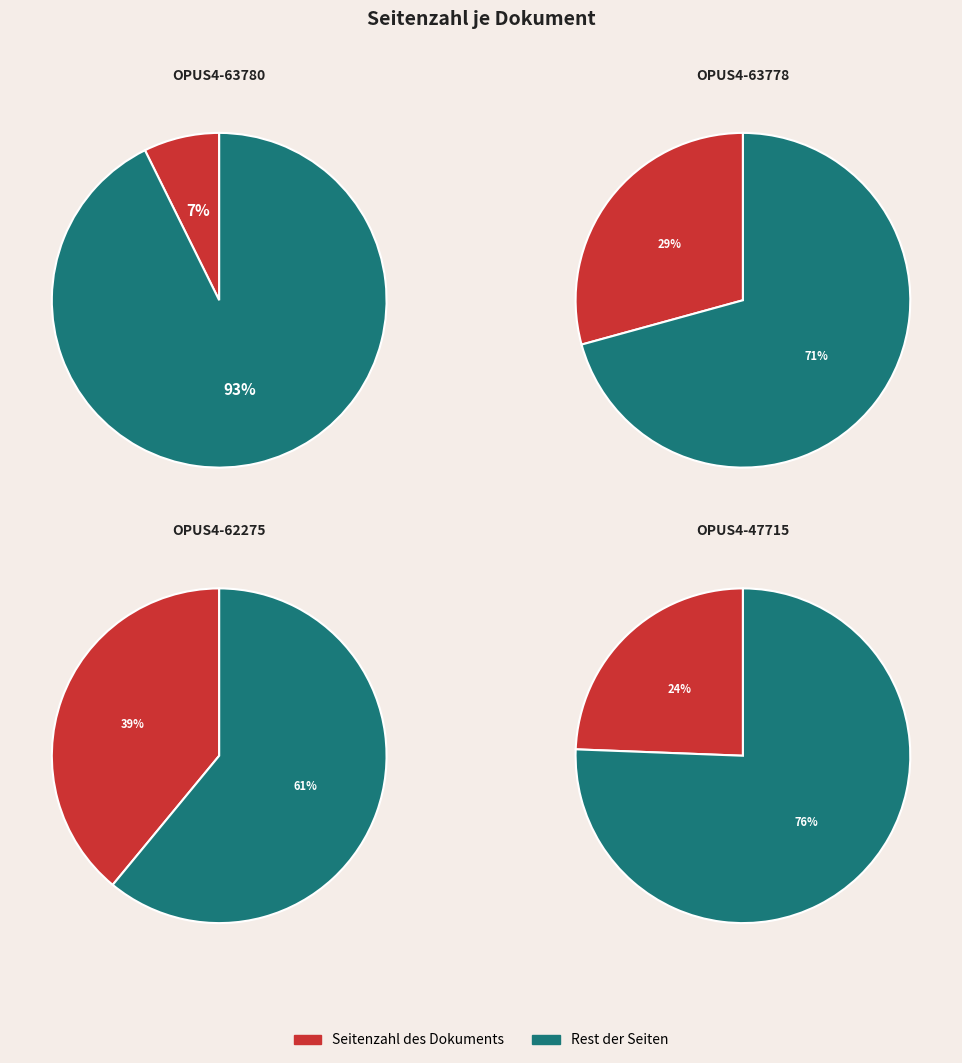

Rank the categories by value from highest to lowest.

OPUS4-62275, OPUS4-63778, OPUS4-47715, OPUS4-63780